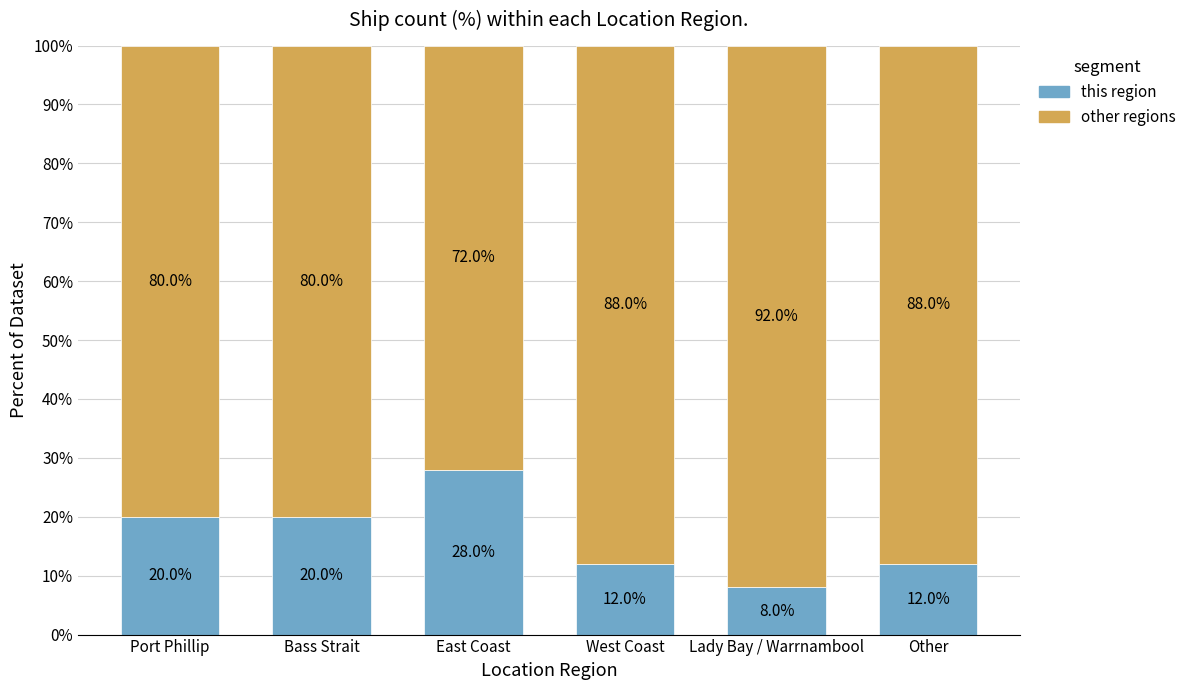

What are all the series names shown in the legend?

this region, other regions